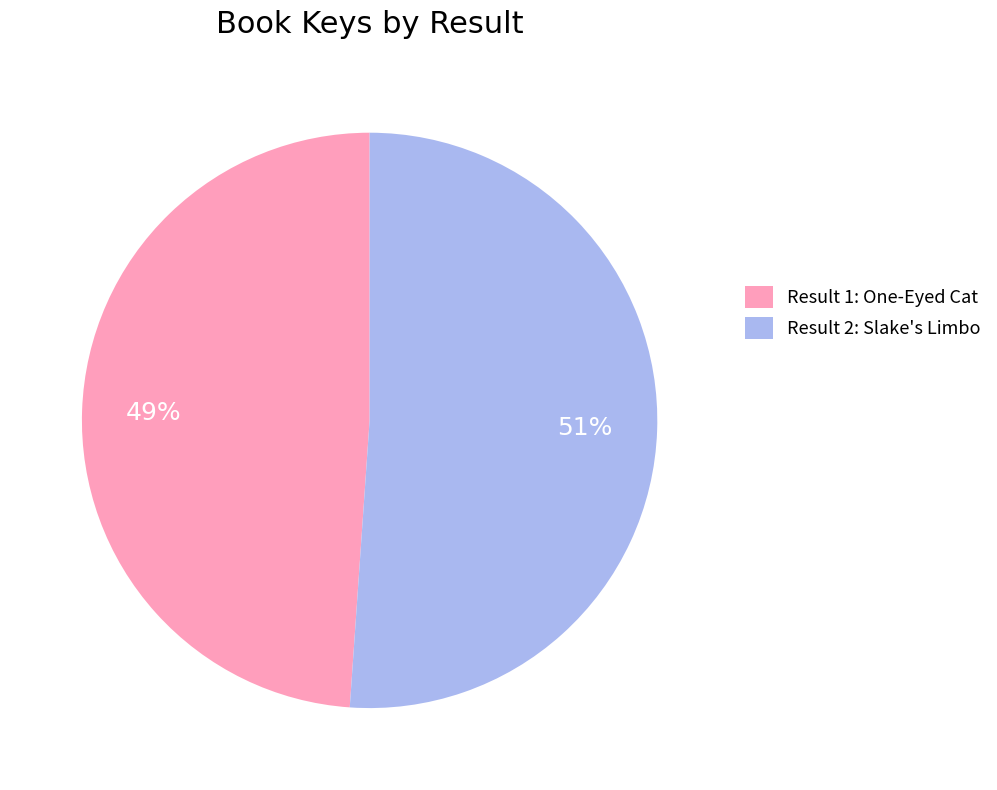

Count the number of slices in the pie.

2